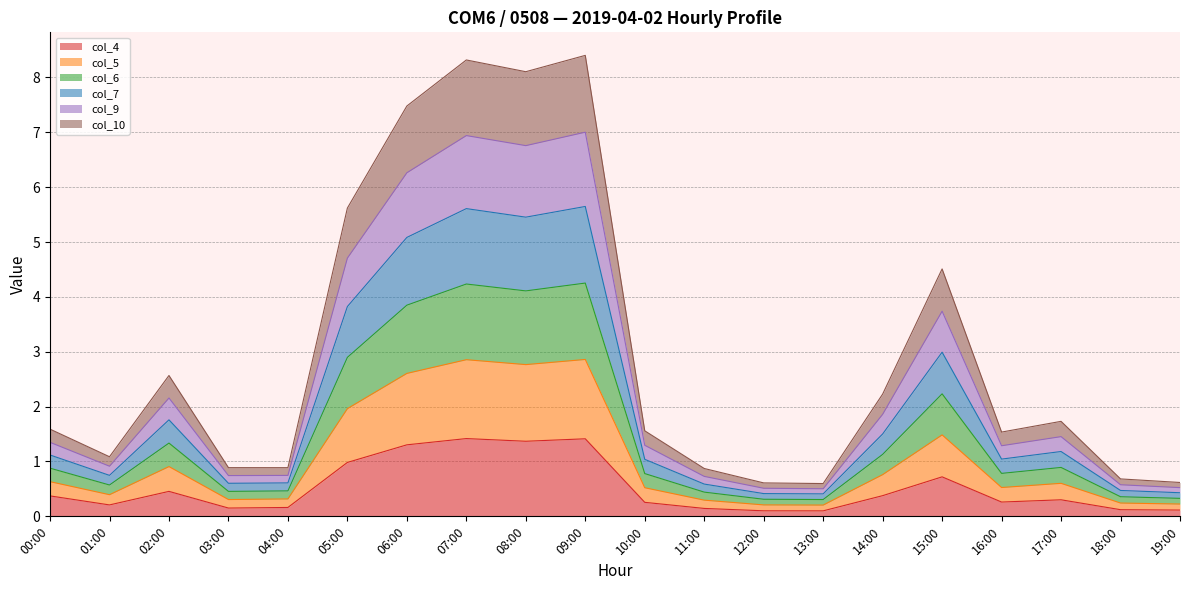

What is the total value across all series at 08:00?

8.1